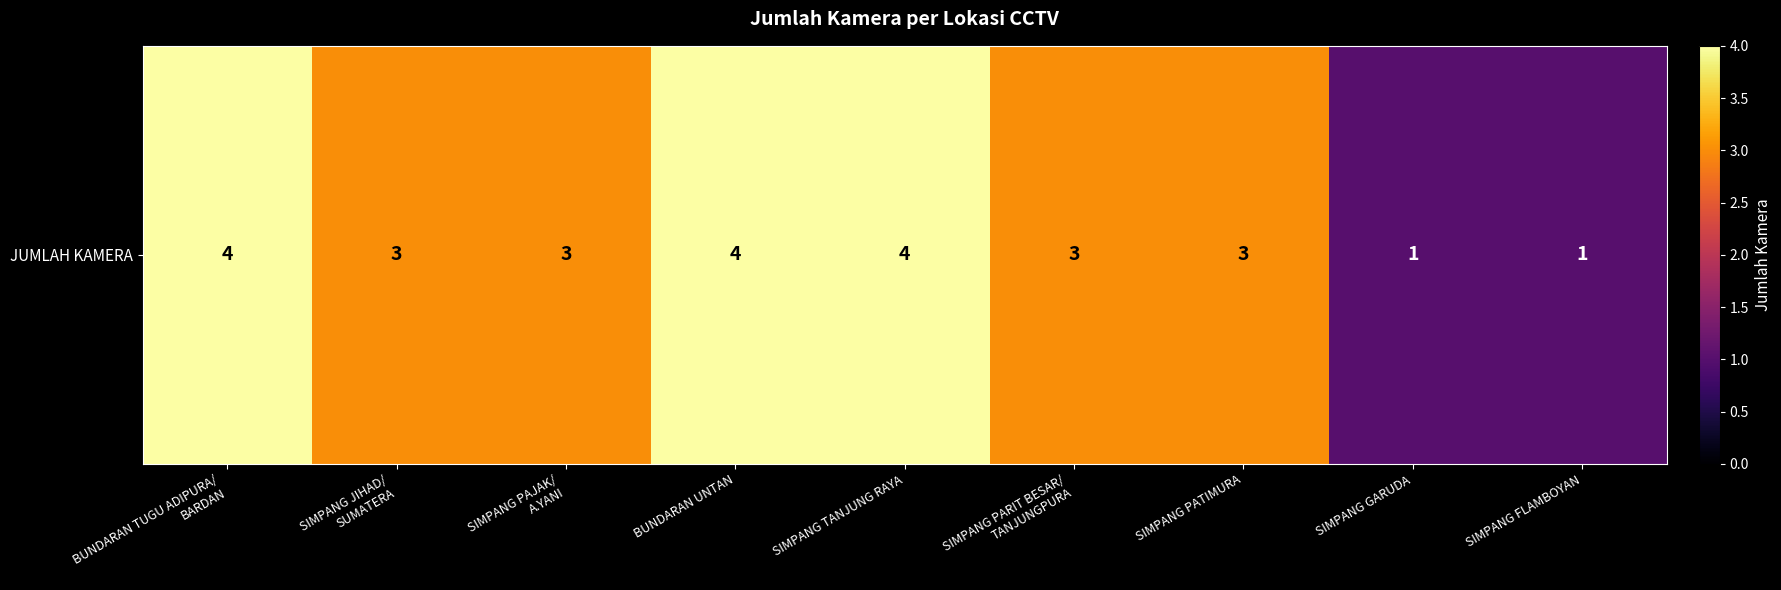

Reading left to right, what are all the values shown in this chart?

4	3	3	4	4	3	3	1	1